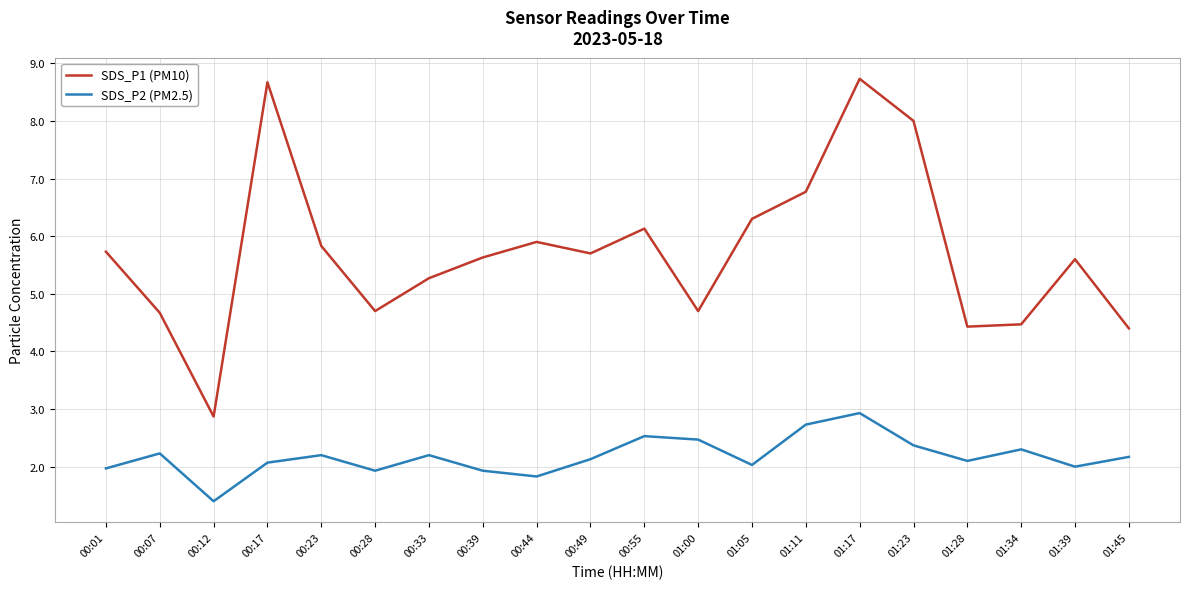

At which category is the sum across all series the highest?

01:17